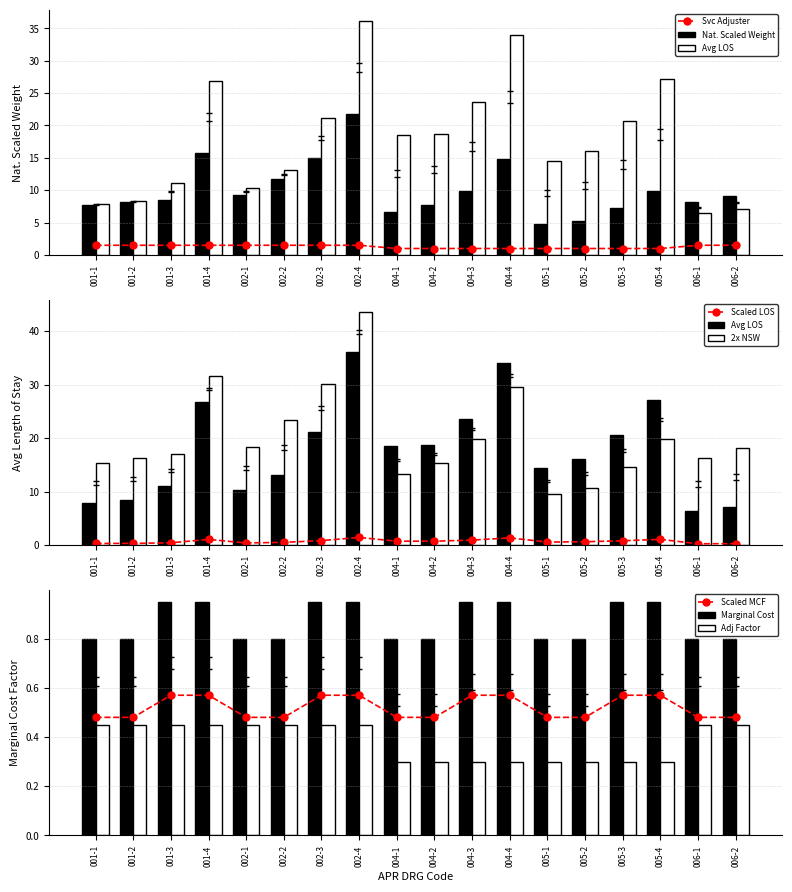

The Average Length of Stay series shows 23.6 at 004-3. True or false?

True